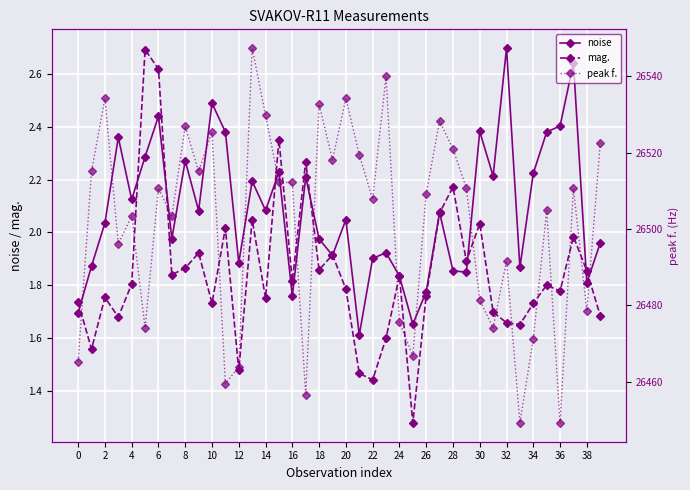

What is the difference between the maximum and minimum values in the noise series?

1.1